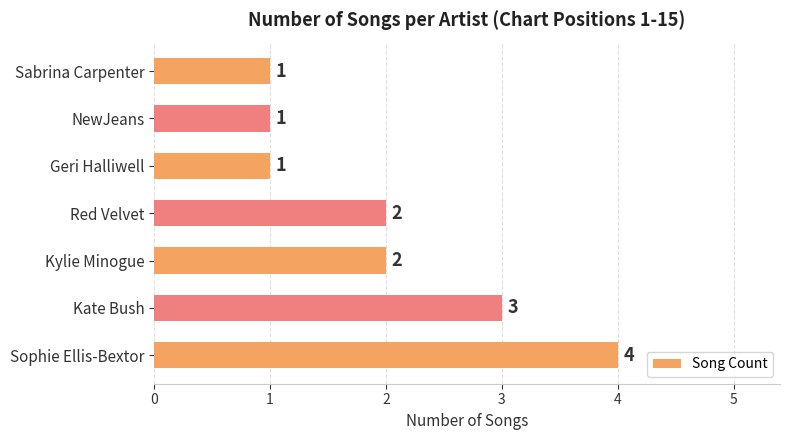

What is the sum of all values?

14